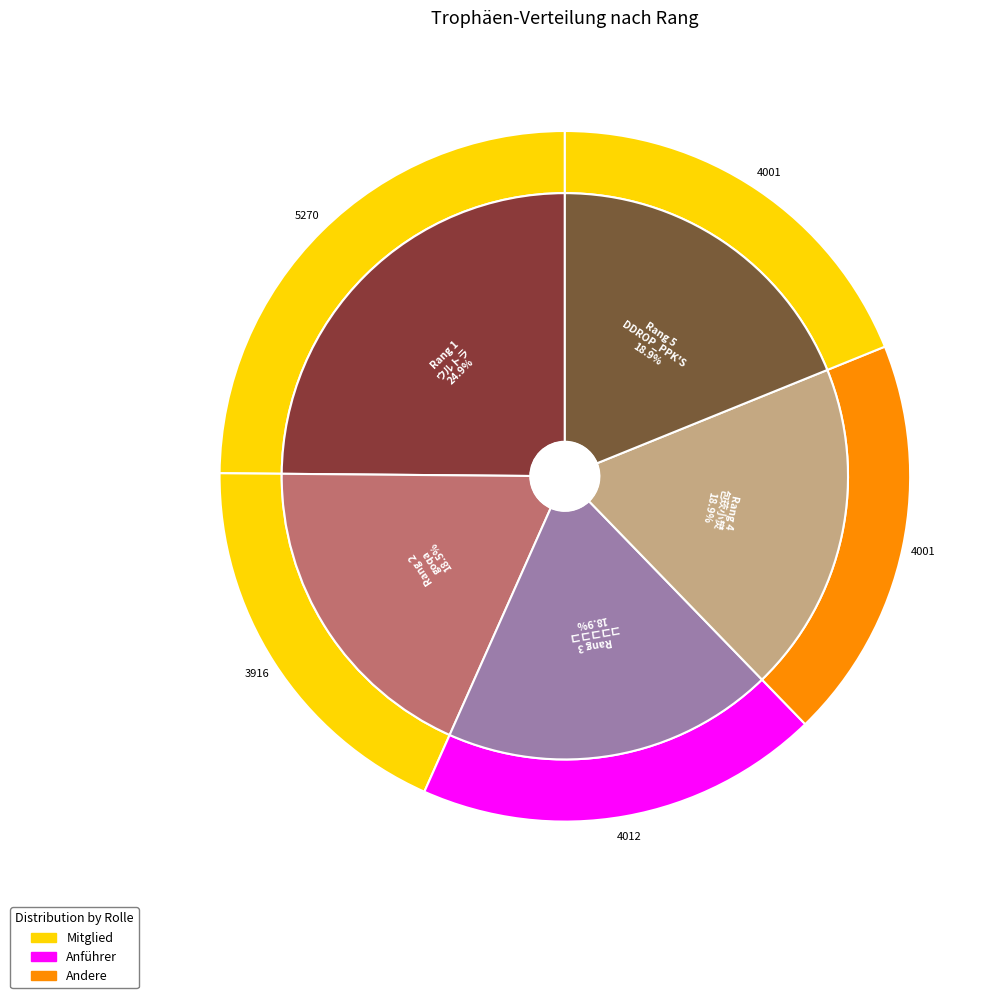

To the nearest percent, what percentage of the pie is 5?

19%